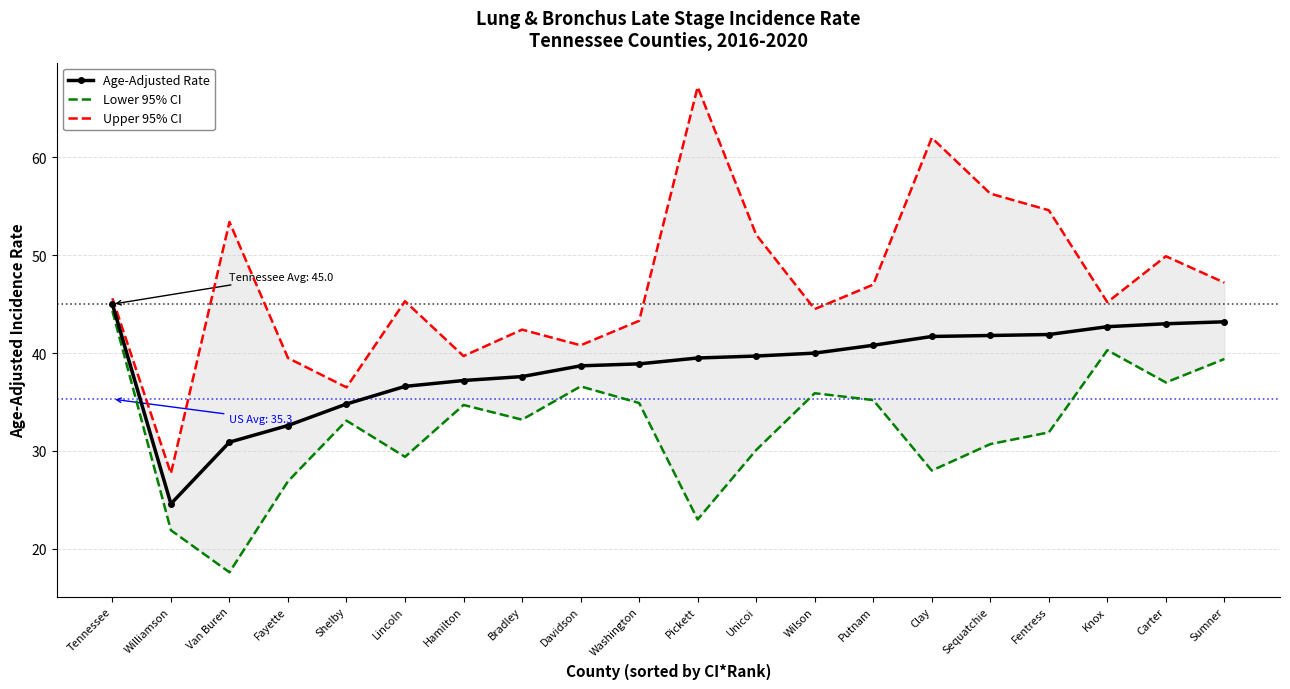

At which category is the sum across all series the highest?

Tennessee